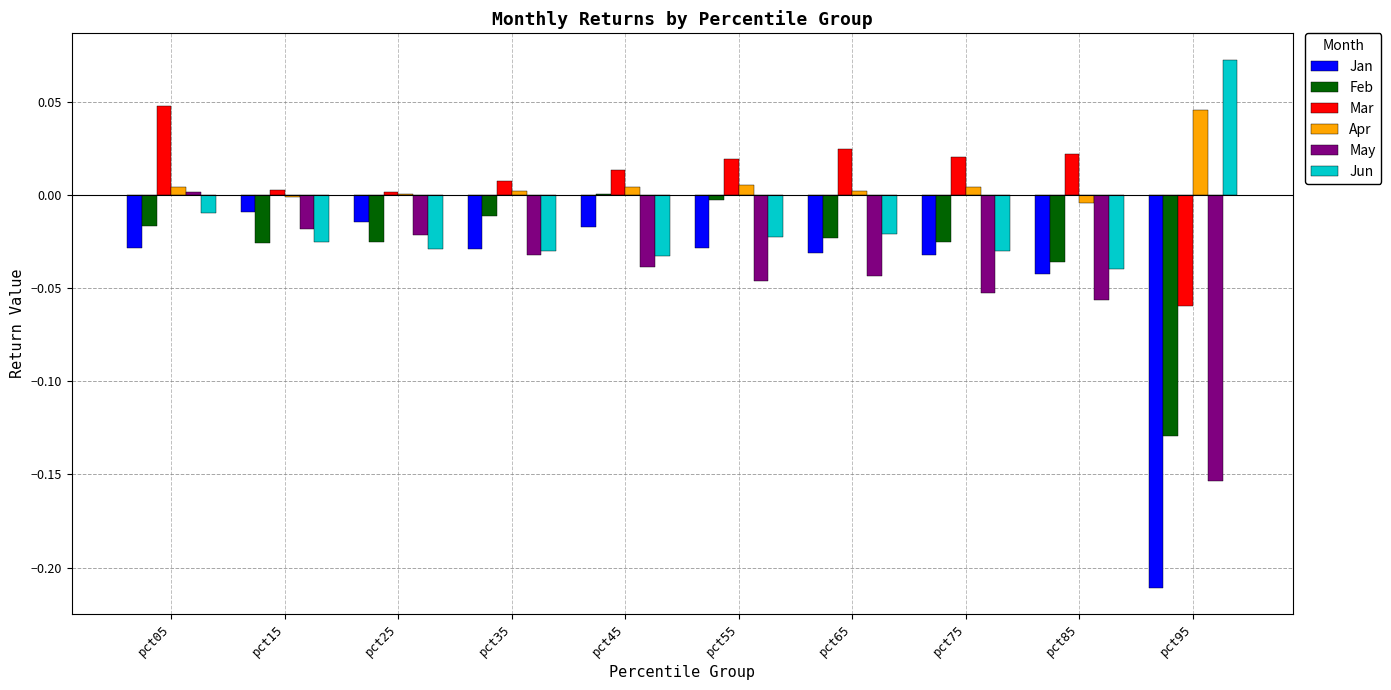

Is the value of May at pct35 greater than the value of Jan at pct95?

Yes